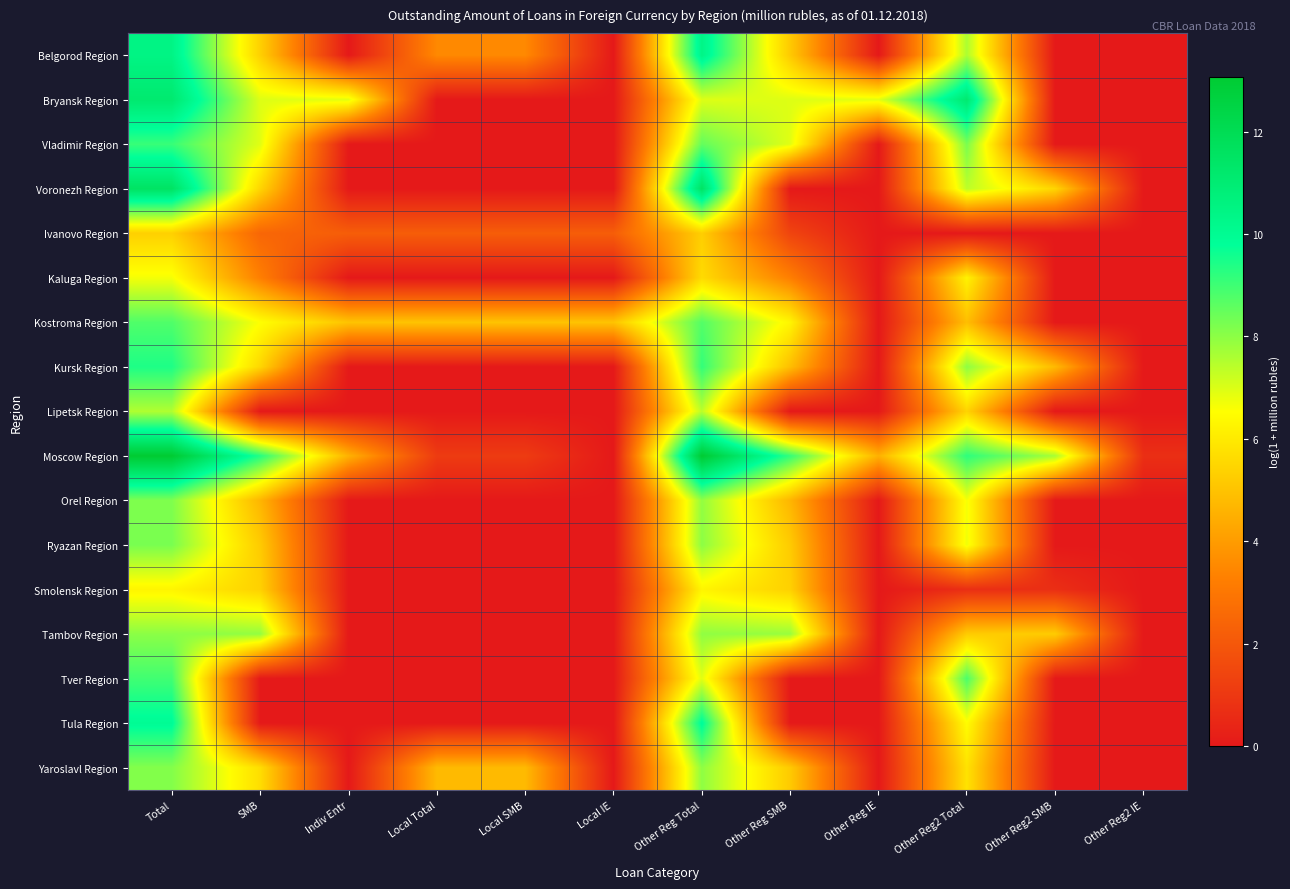

At which category does the chart reach its minimum across all series?

Indiv Entr